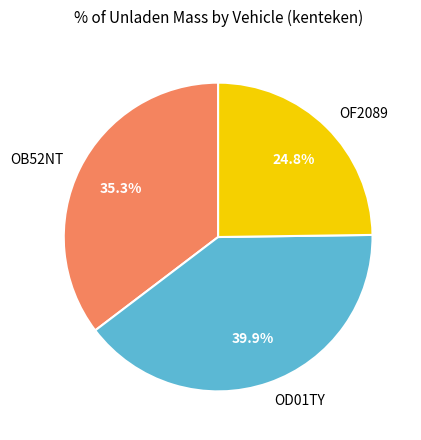

Count the number of slices in the pie.

3